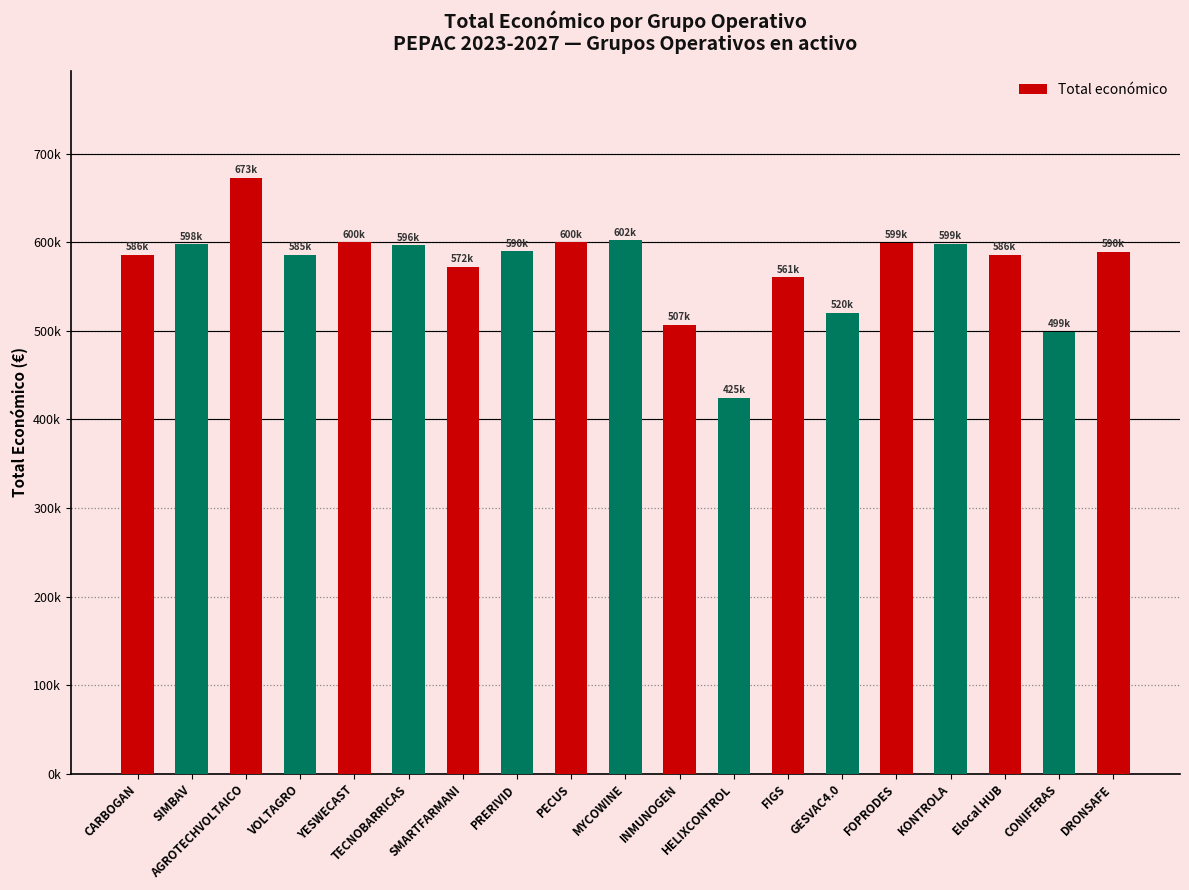

What is the difference between the maximum and minimum values?

248087.0